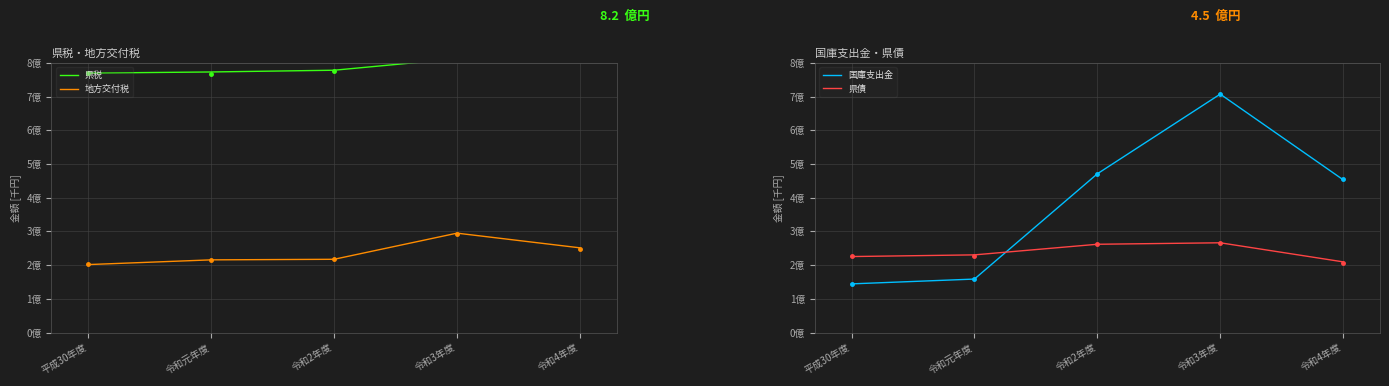

In 県債, how many points are higher than both neighbors (excluding endpoints)?

1